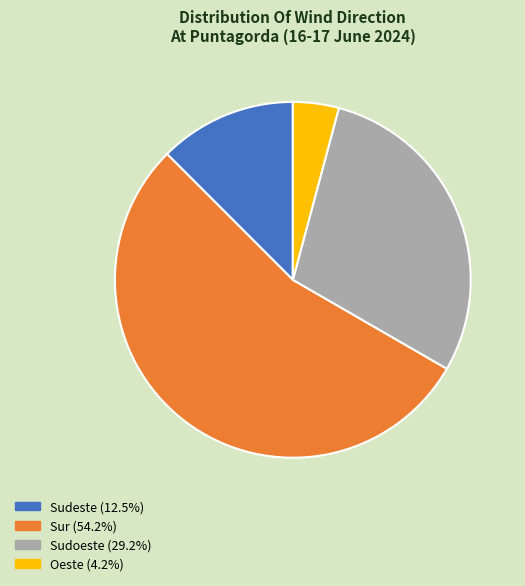

Is there any slice that represents more than half of the pie?

Yes